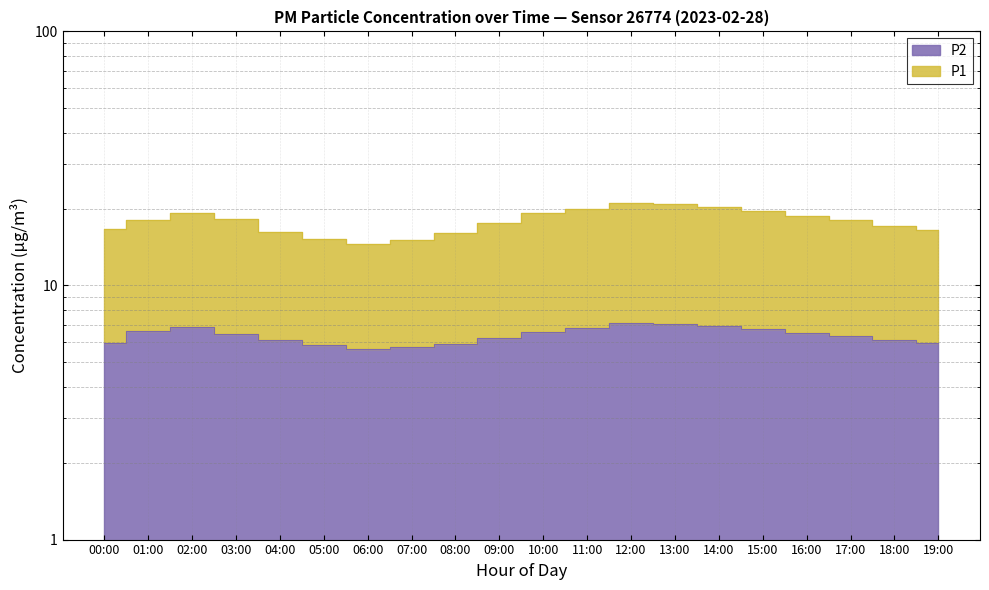

At which category is the sum across all series the highest?

12:00